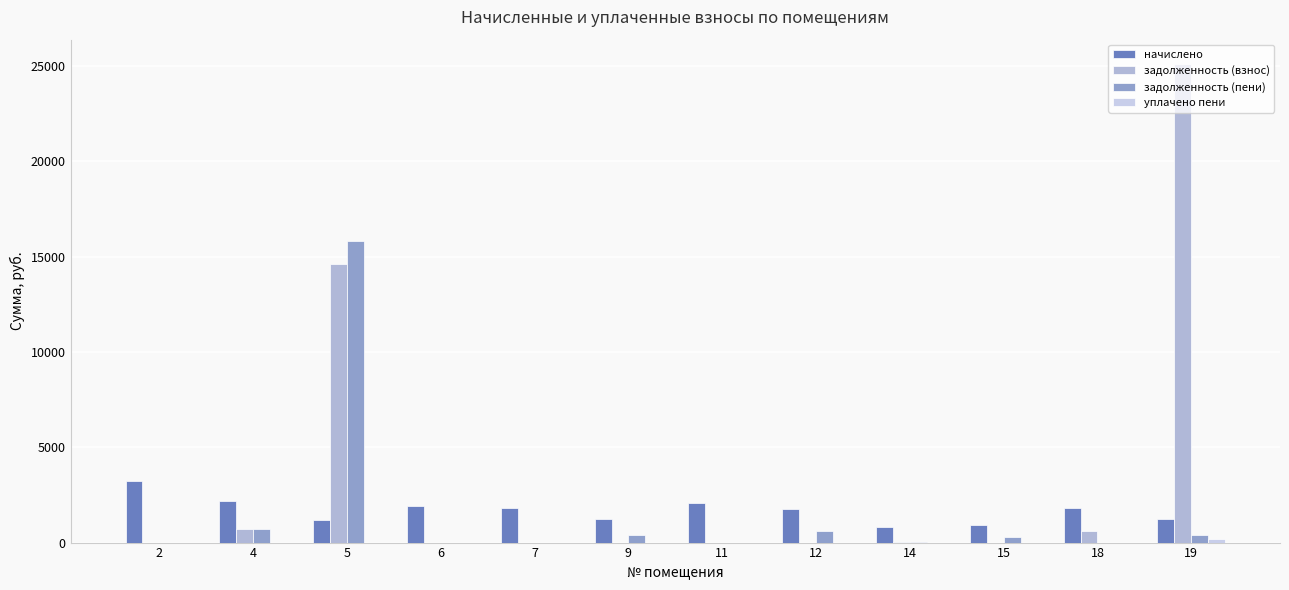

How many groups of bars are there?

12